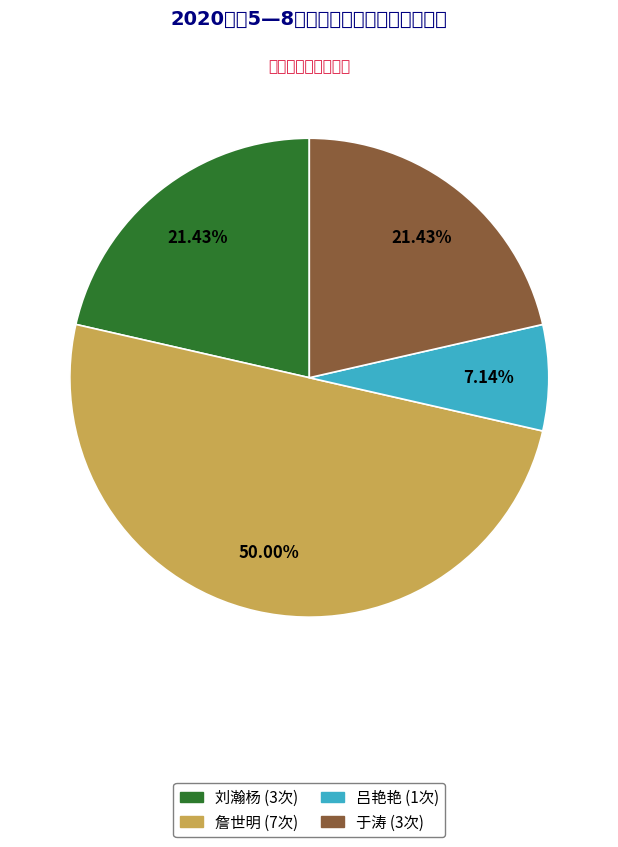

To the nearest percent, what is the average slice percentage?

25%